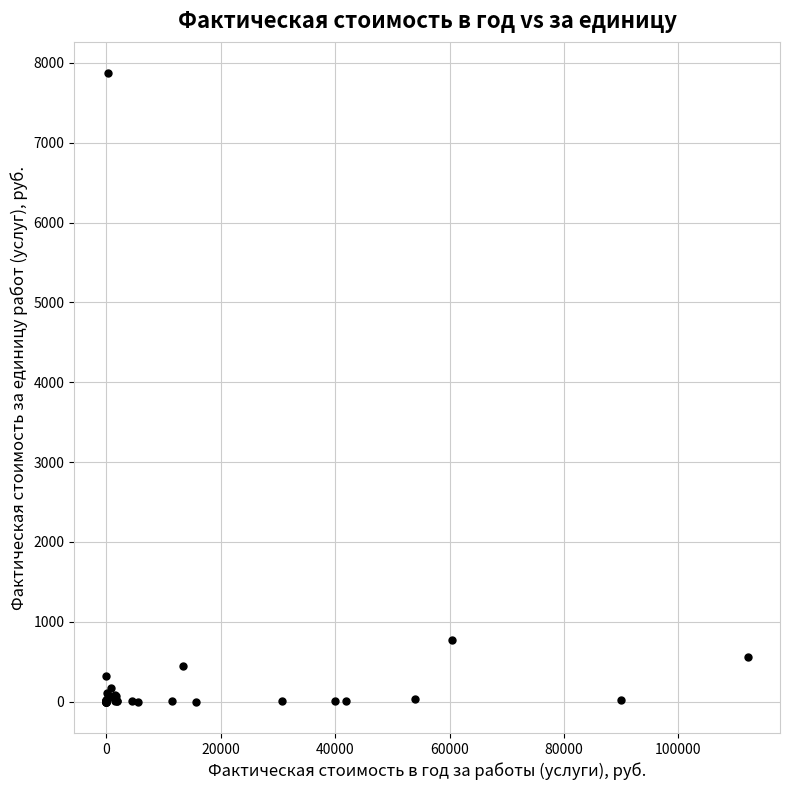

What Y value in the scatter plot is closest to 3935?

773.5